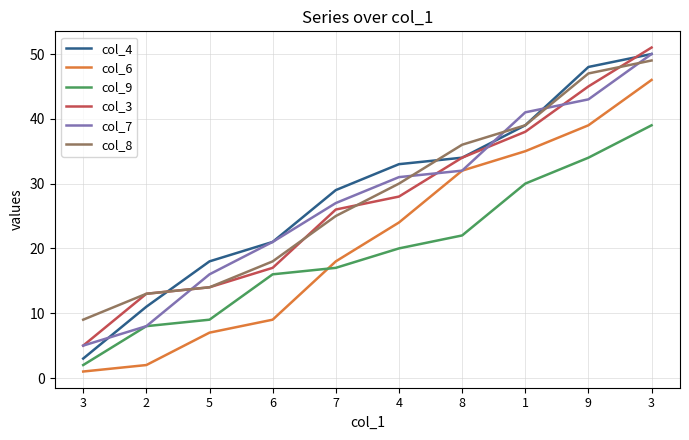

Does the chart display data point markers on the line(s)?

No